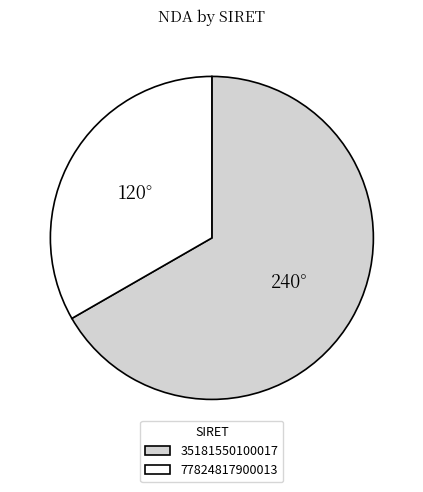

Approximately how many times larger is the value at 77824817900013 compared to 35181550100017?

0.5